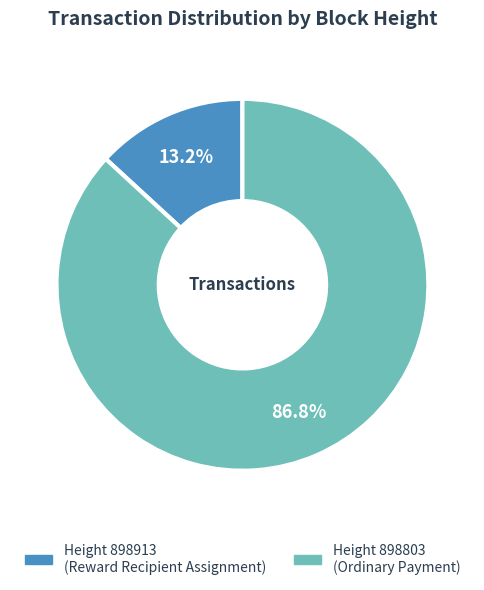

Is there any slice that represents more than half of the pie?

Yes